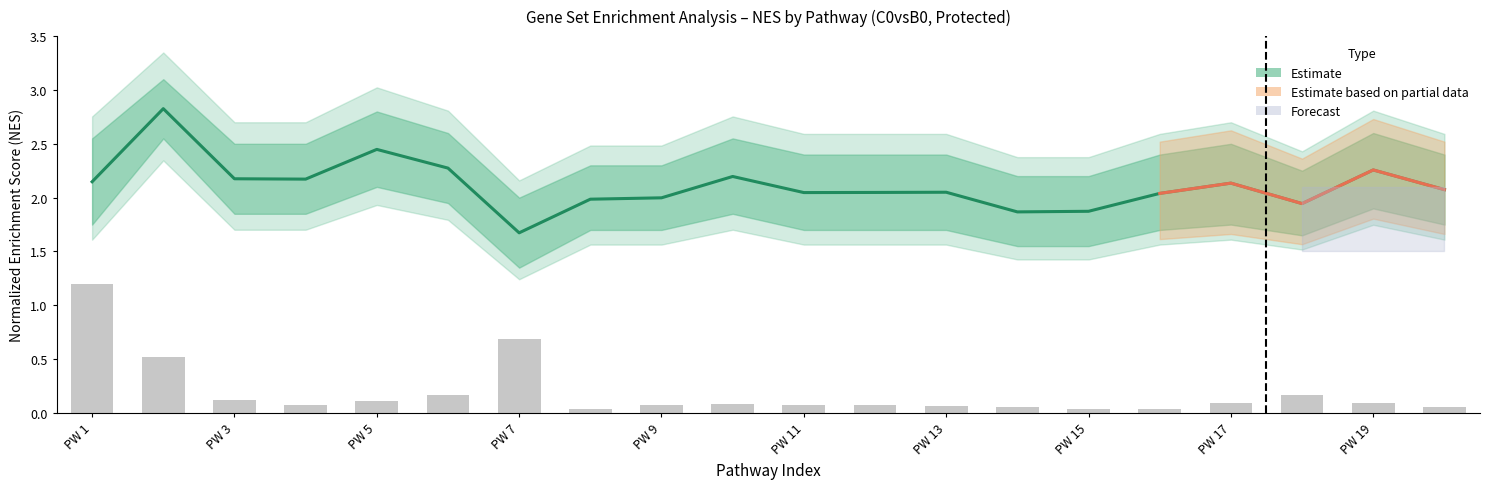

The value of Estimate (NES) at 15 is 0.5. True or false?

False